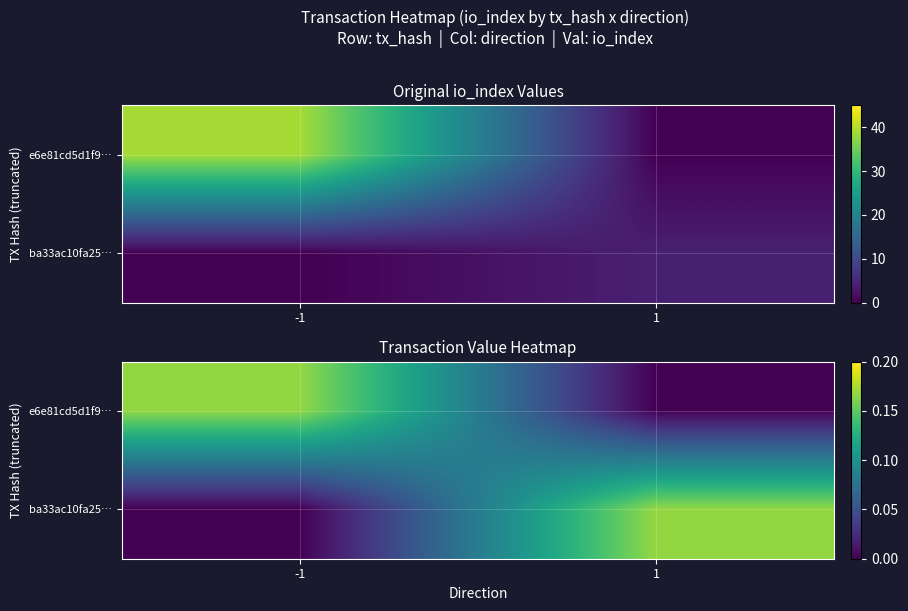

How many categories are shown in the chart?

2